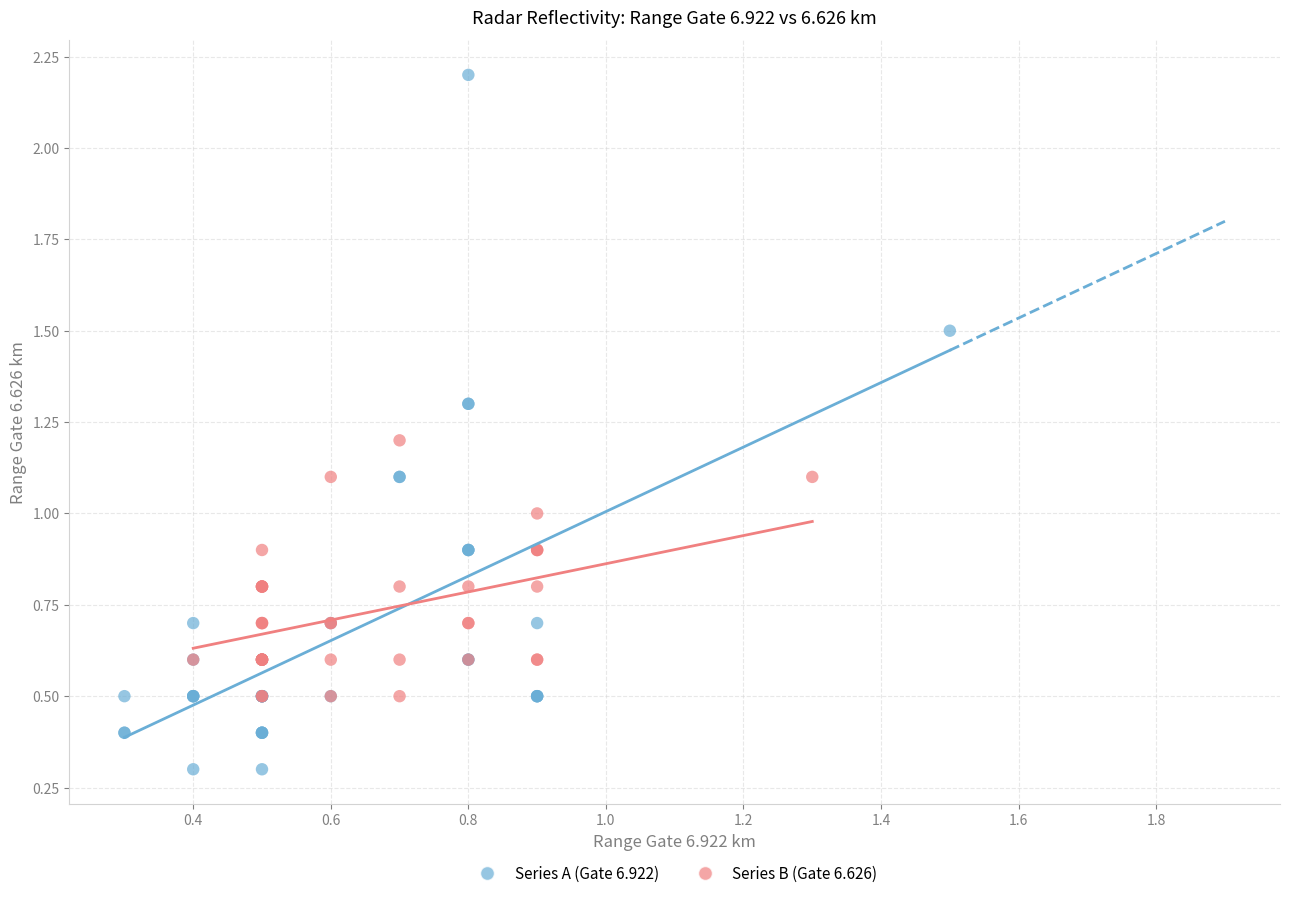

Which series contains the highest Y value?

Series A (Gate 6.922)